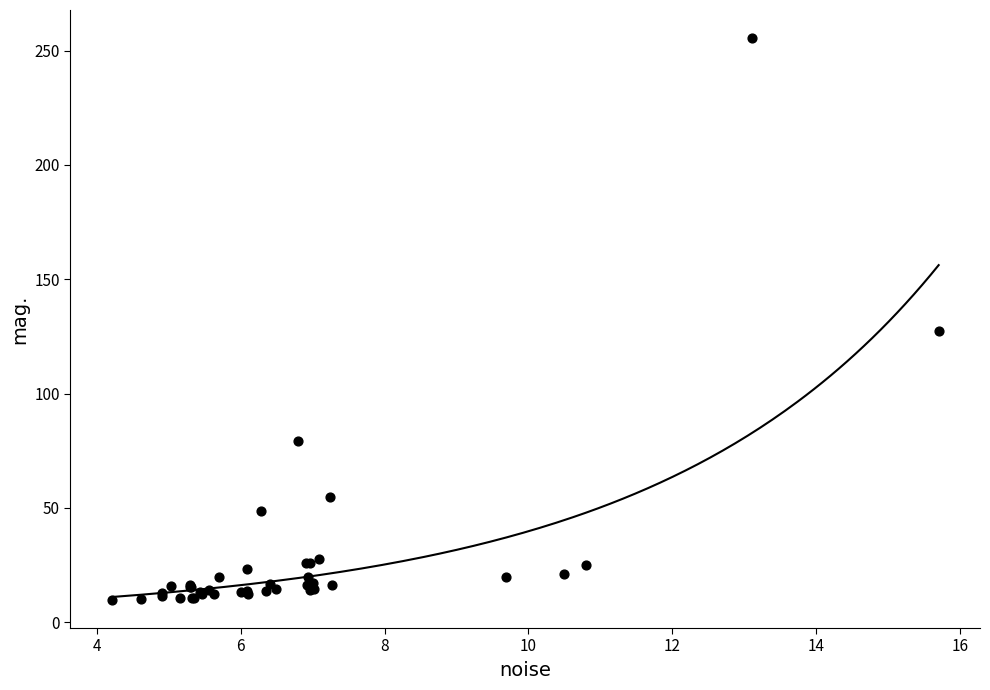

What Y value in the scatter plot is closest to 132?

127.5